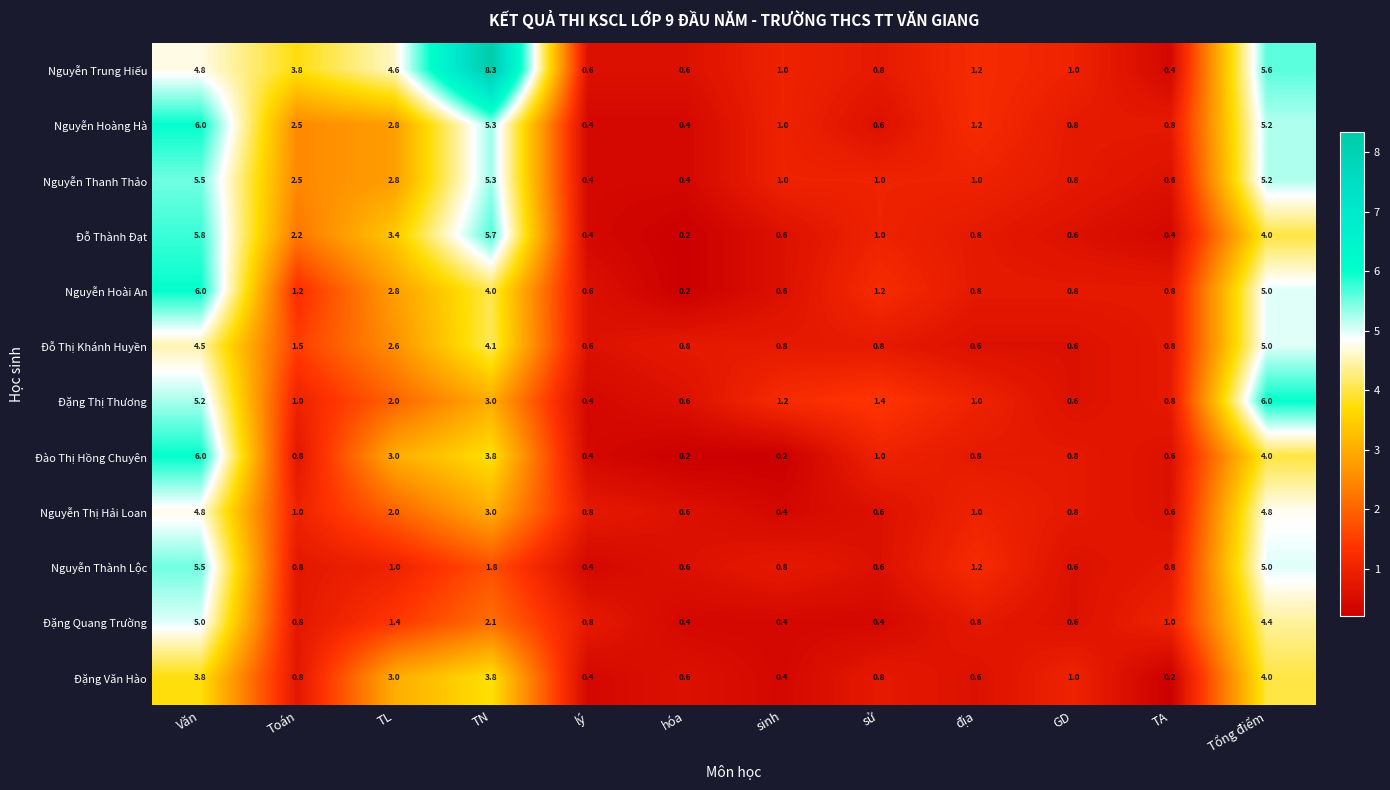

Is it true that Đặng Thị Thương equals 0.8 at TA?

True